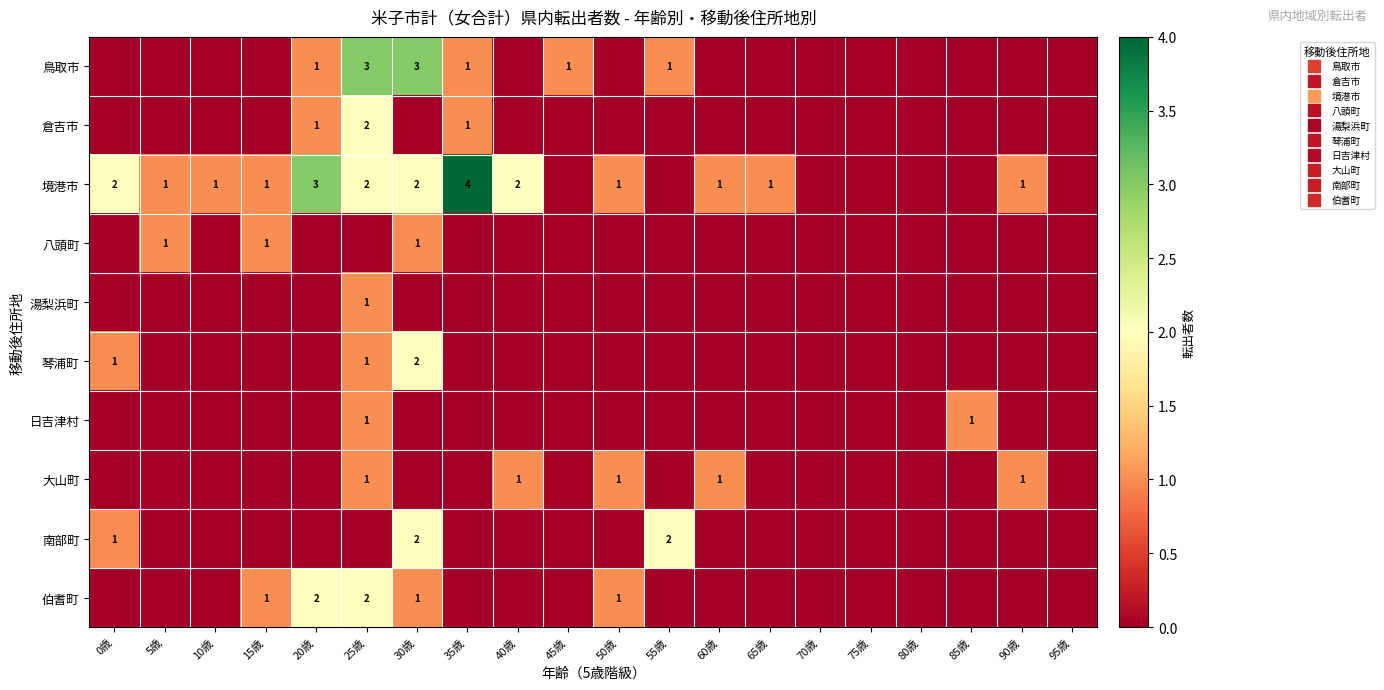

Is the value of 琴浦町 at 95歳 greater than the value of 鳥取市 at 25歳?

No